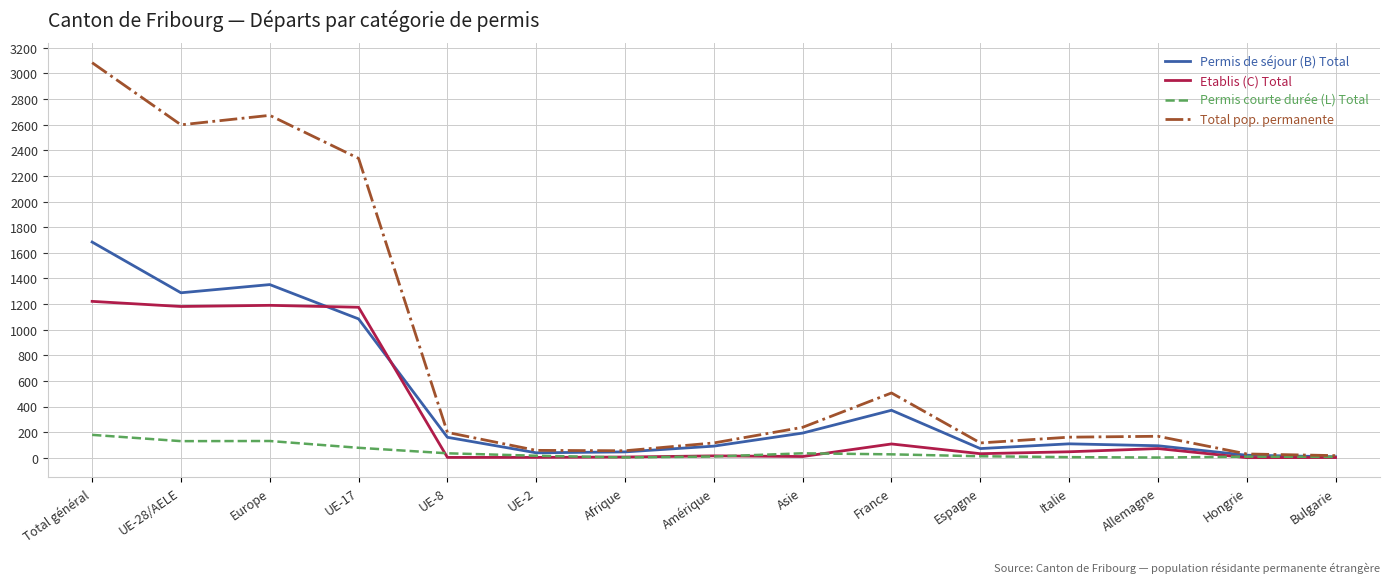

Does the chart display data point markers on the line(s)?

No